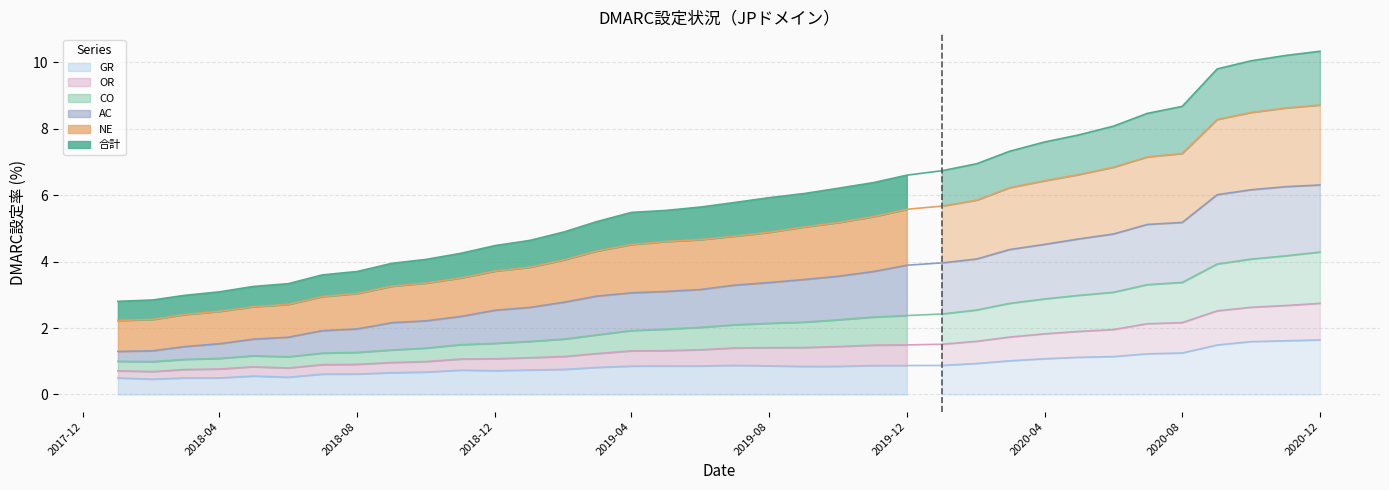

What is the sum of all AC values?

122.5